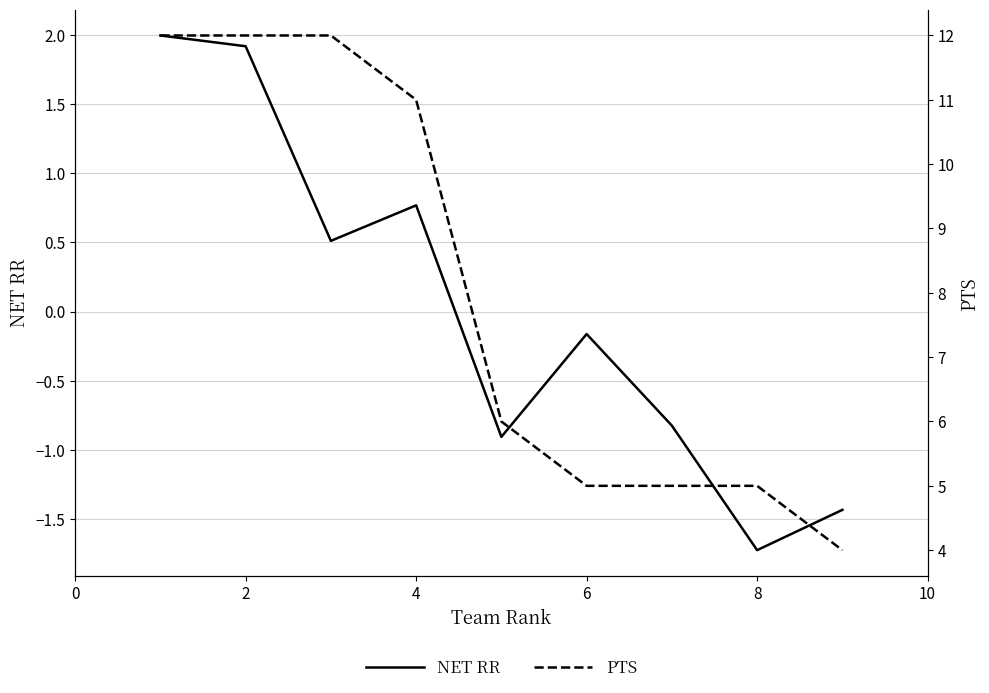

The NET RR series shows -2.9 at 8. True or false?

False